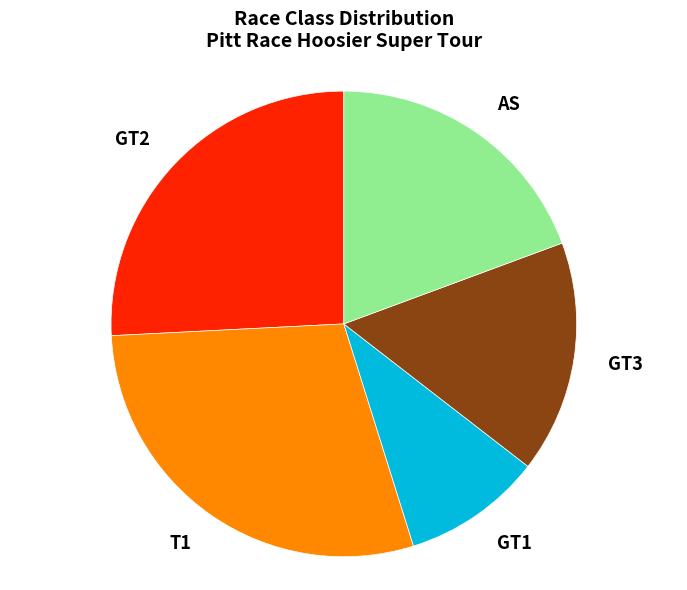

Is there a majority slice in this chart?

No